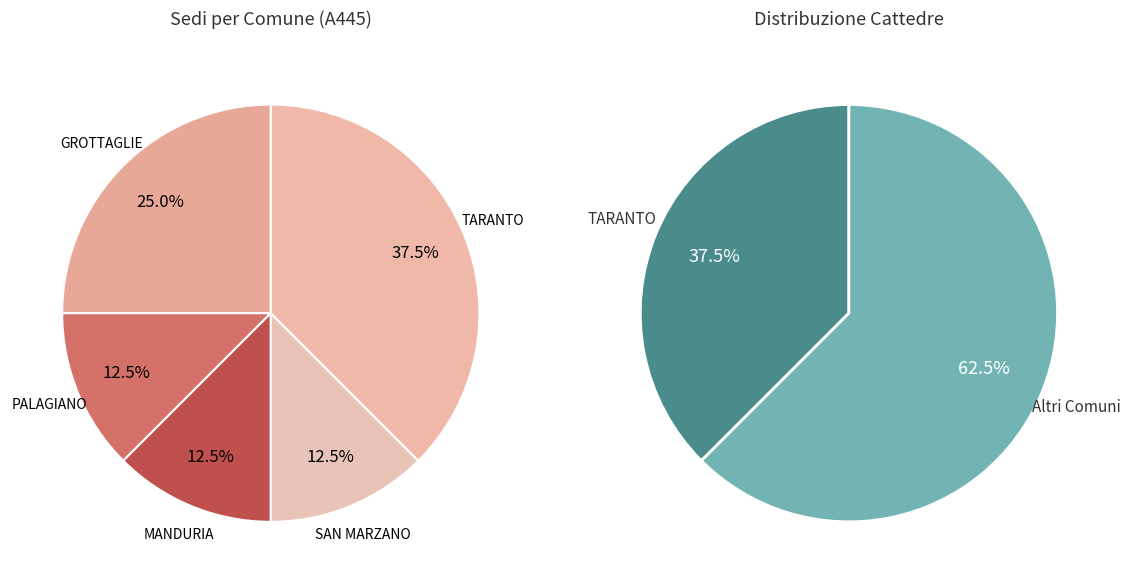

Between SAN MARZANO and GROTTAGLIE, which is larger?

GROTTAGLIE